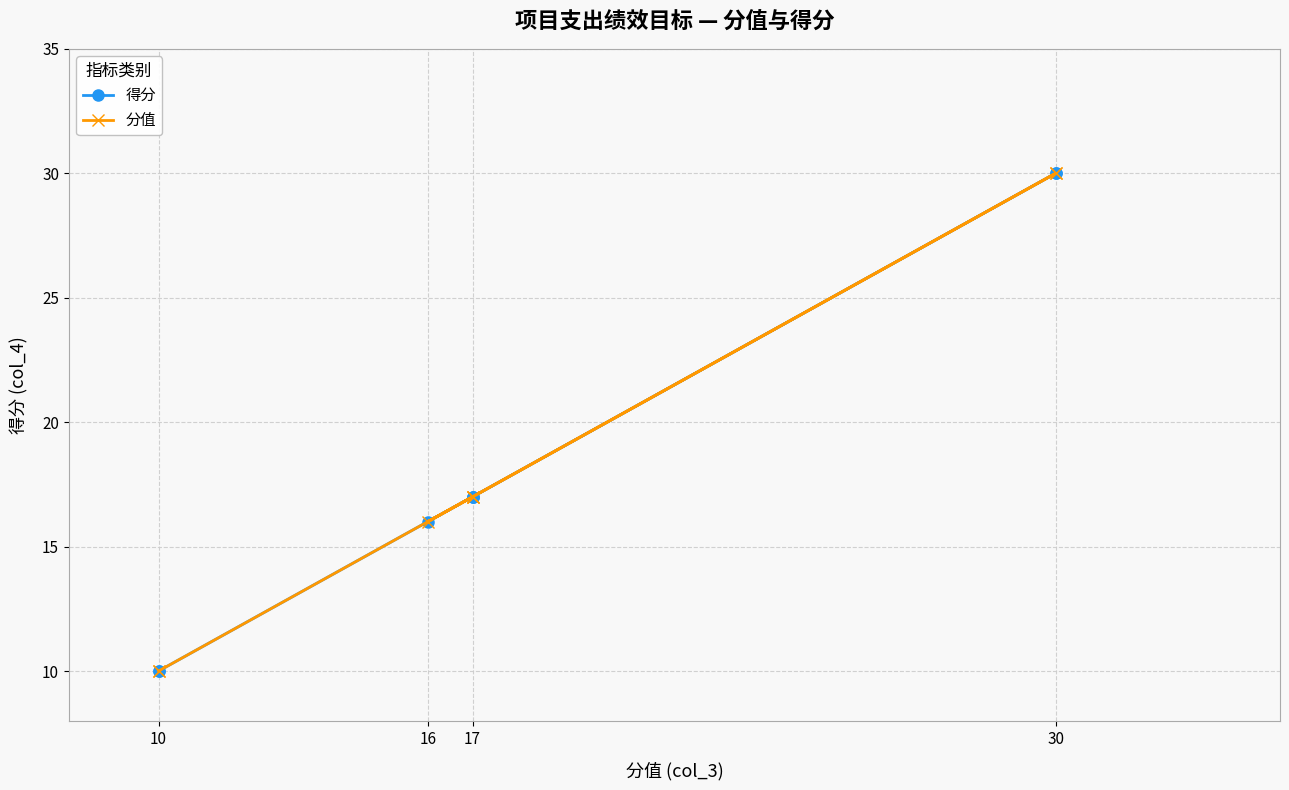

The value of 分值 at 30 is 30. True or false?

True